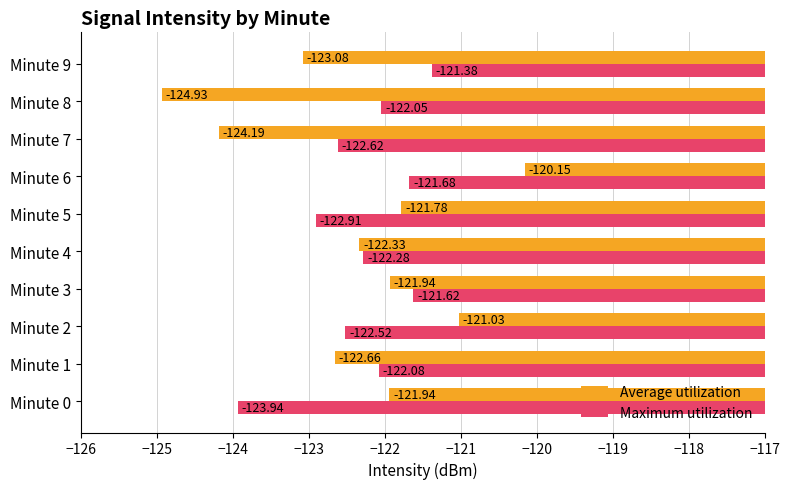

Rank the series by their average value, from highest to lowest.

Maximum utilization, Average utilization